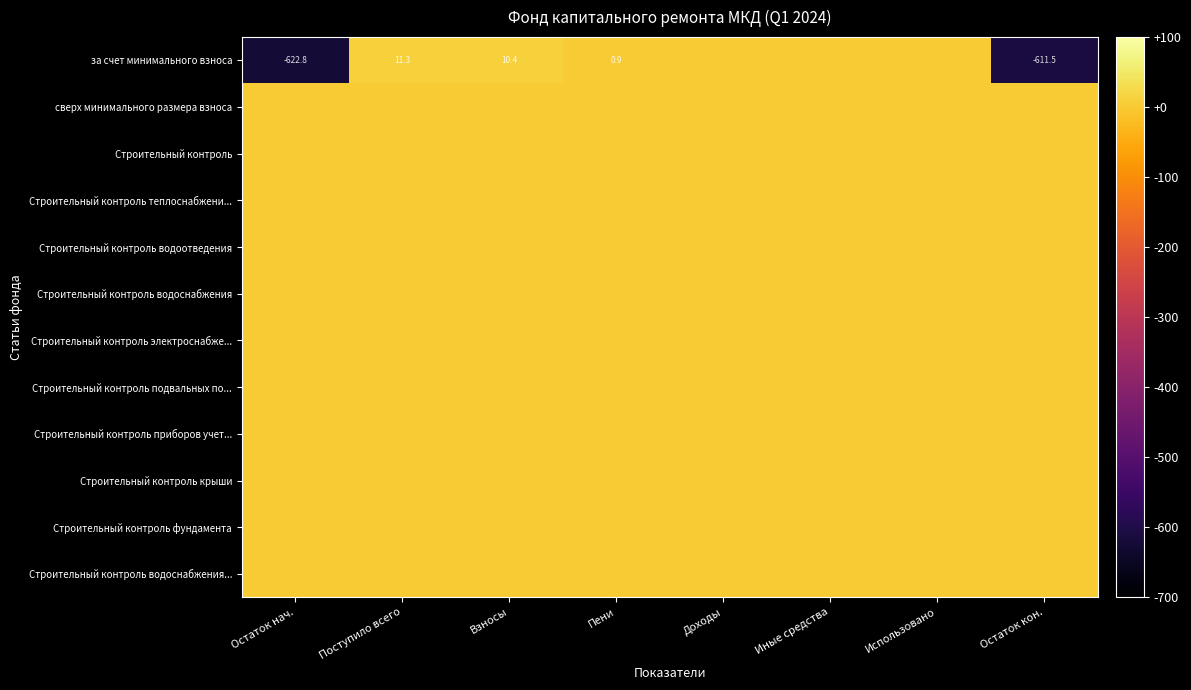

Which series has the largest range (max minus min)?

за счет минимального взноса